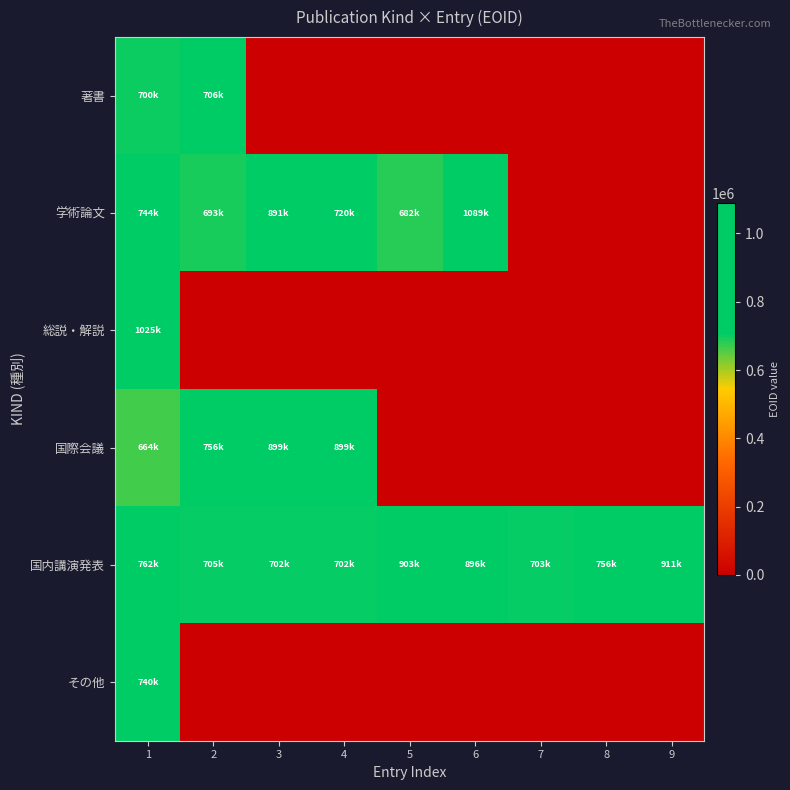

What is the total value across all series at 9?

911712